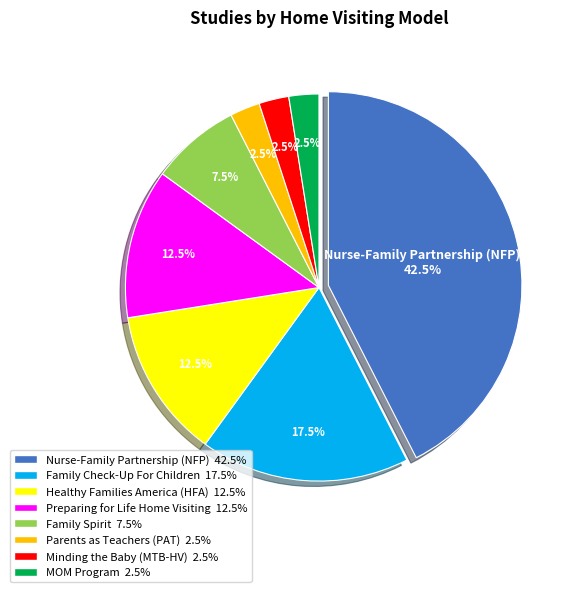

To the nearest percent, what is the difference between the largest and smallest slice percentages?

40%